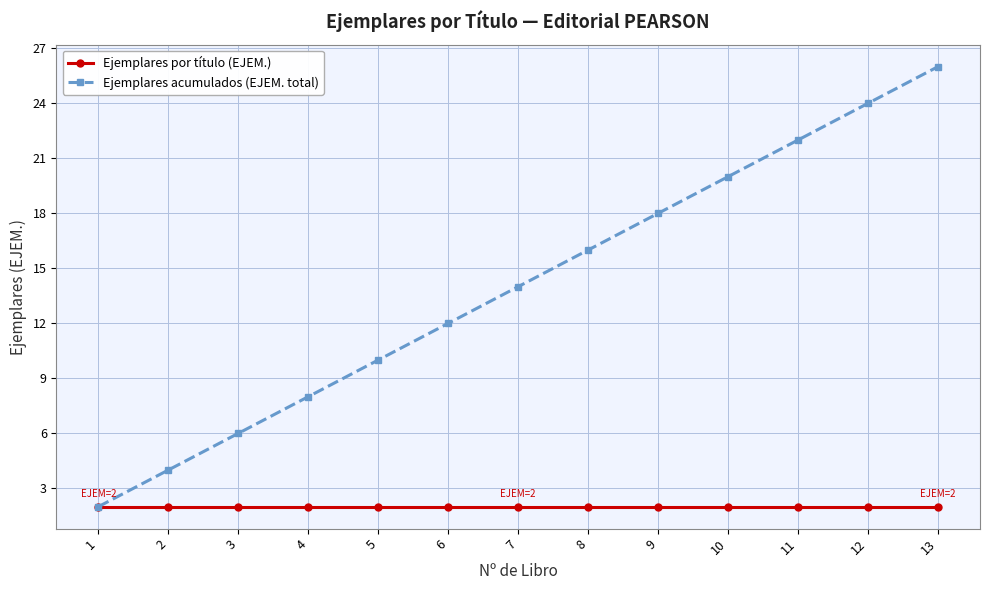

Which category has the lowest value in the Ejemplares acumulados (EJEM. total) series?

1